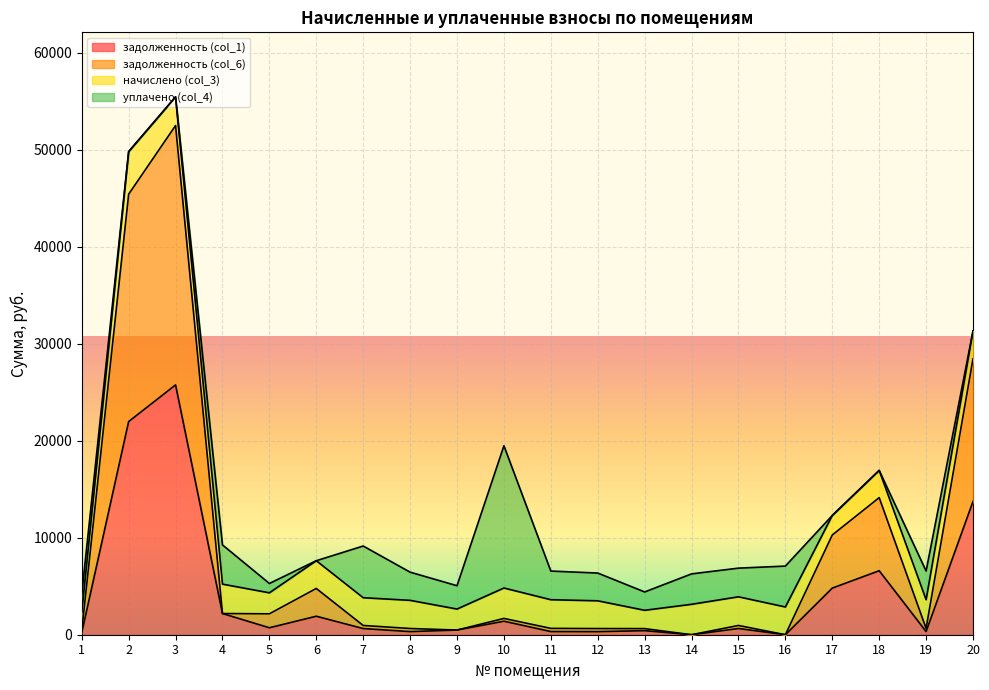

Is it true that задолженность (col_1) equals 320.4 at 1?

False